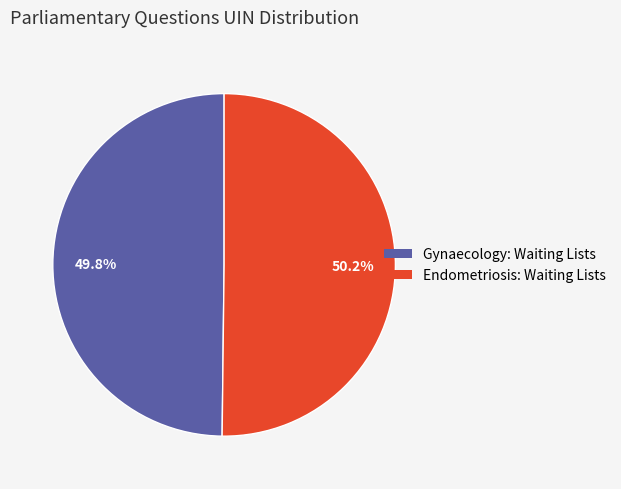

Is there a majority slice in this chart?

Yes